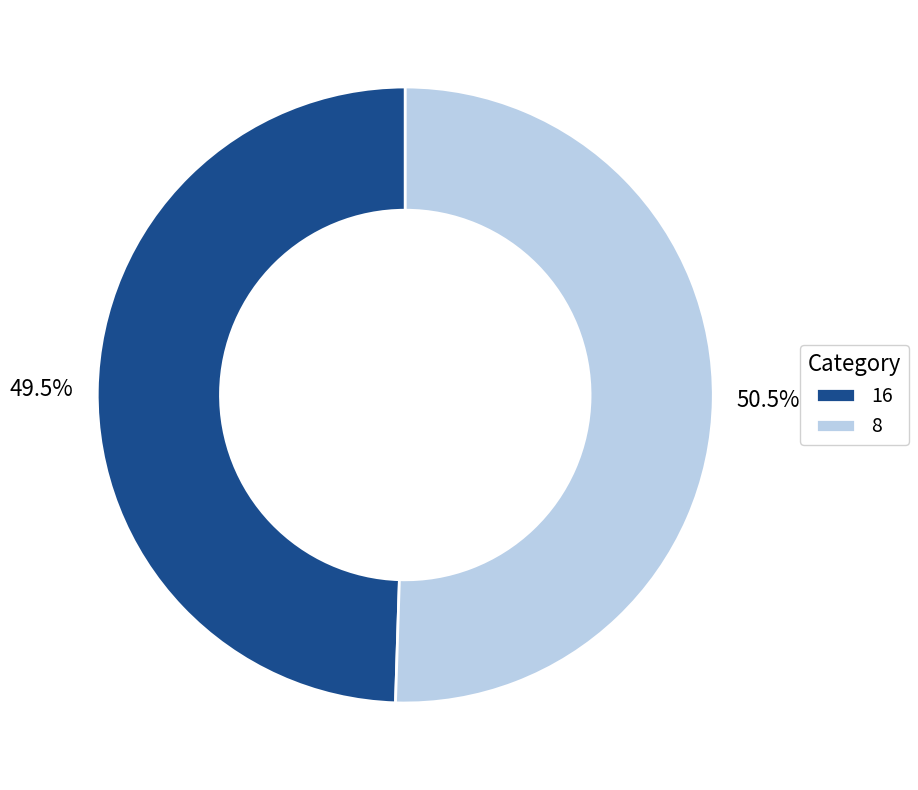

How many segments does this pie chart have?

2